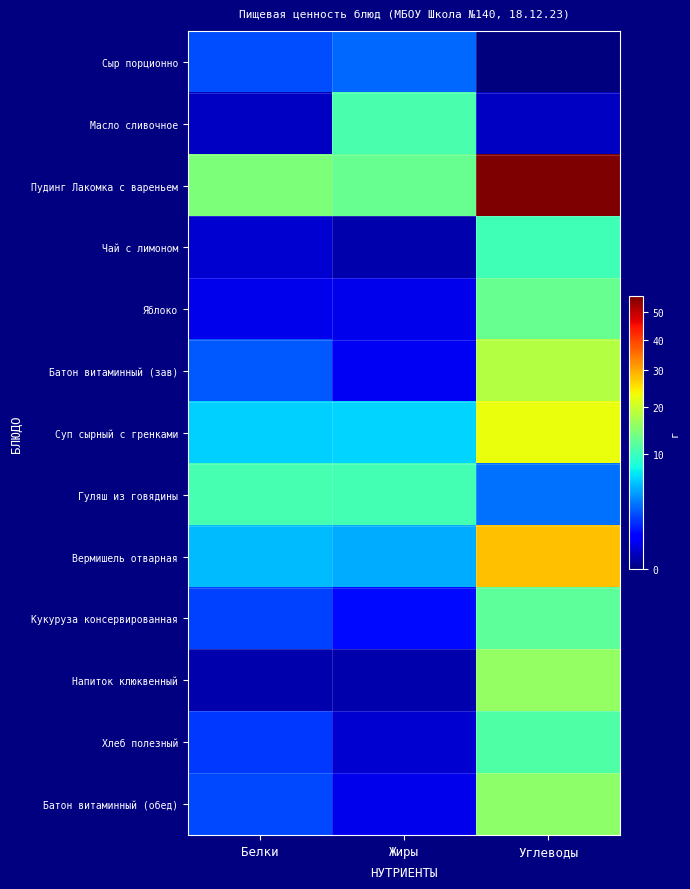

How many distinct data groups are displayed?

13